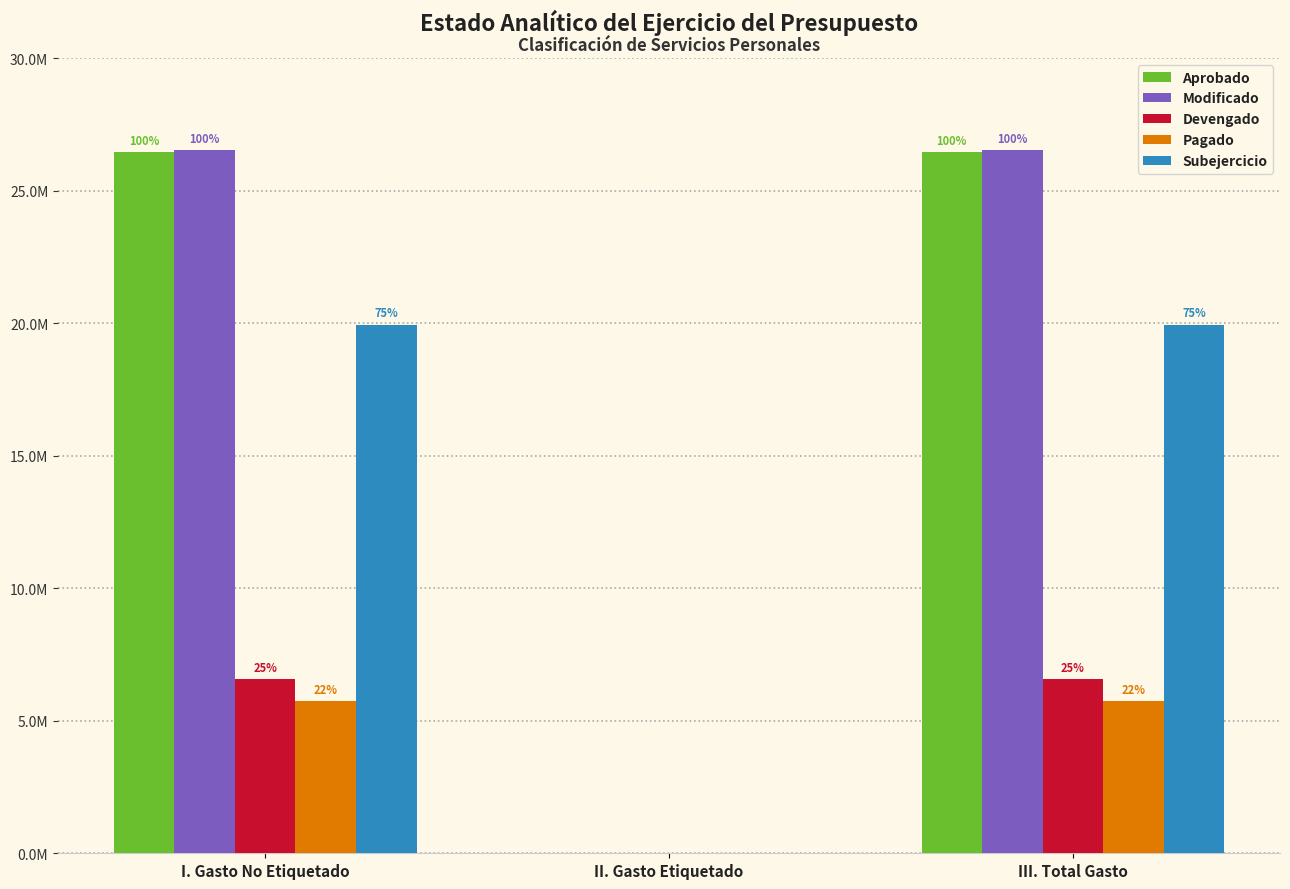

List the series in order of their peak value, highest first.

Modificado, Aprobado, Subejercicio, Devengado, Pagado